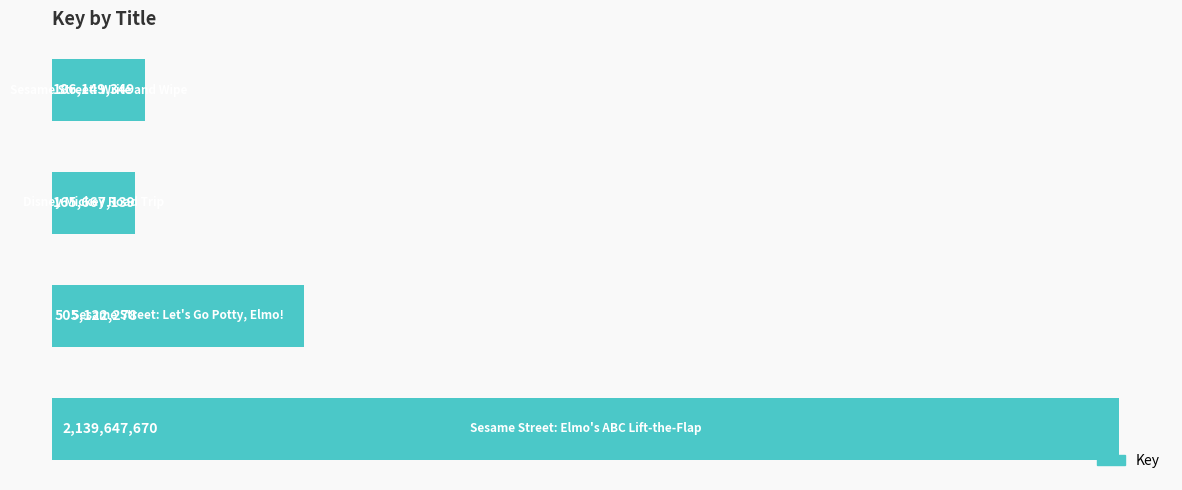

Are the bars grouped side by side (vs. stacked)?

No